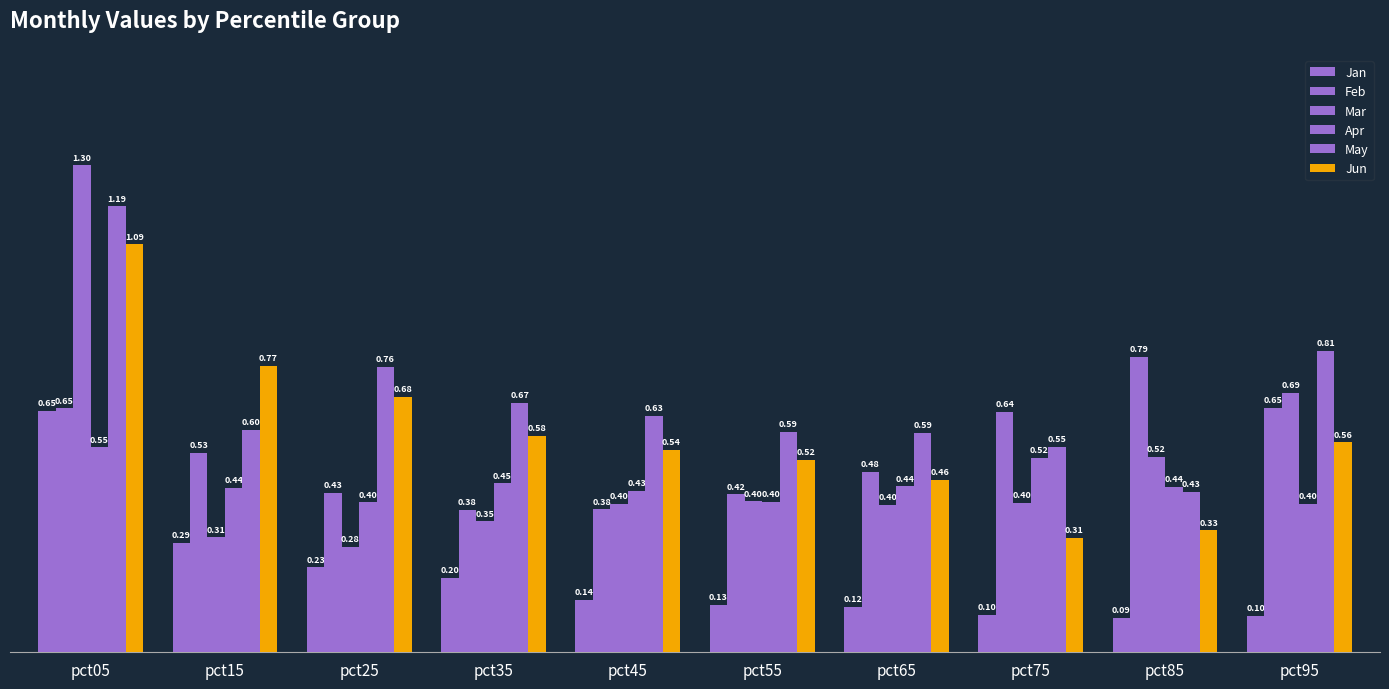

Is the value of Mar at pct85 greater than the value of May at pct75?

No